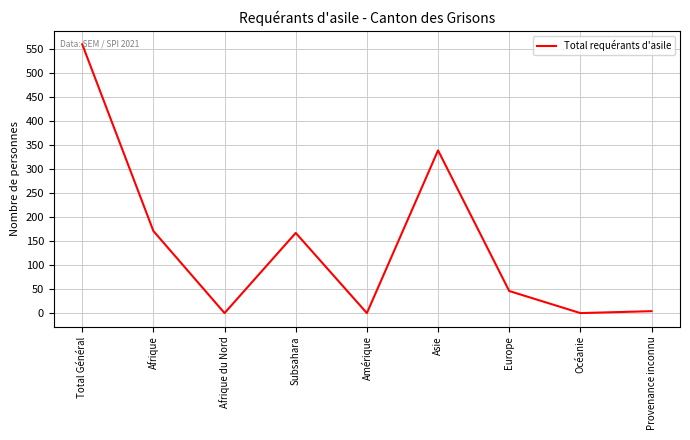

Where is the first local maximum?

Subsahara